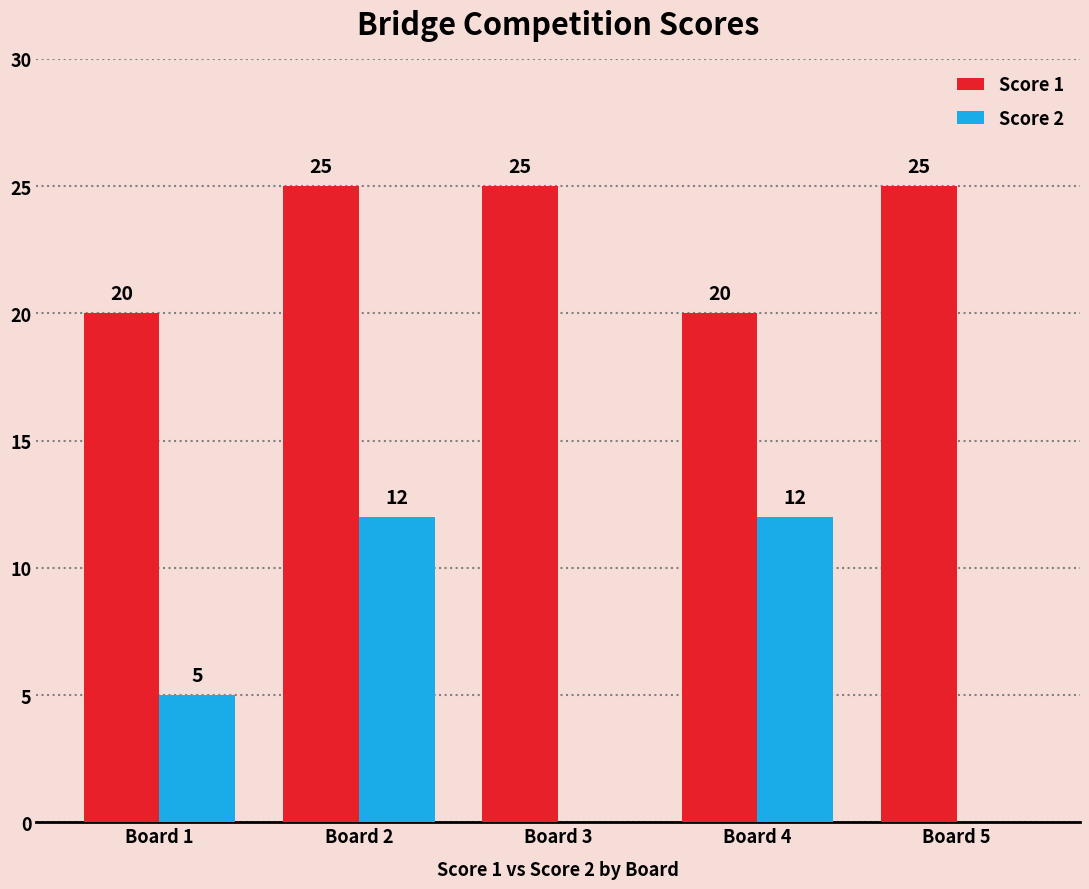

How many distinct data groups are displayed?

2